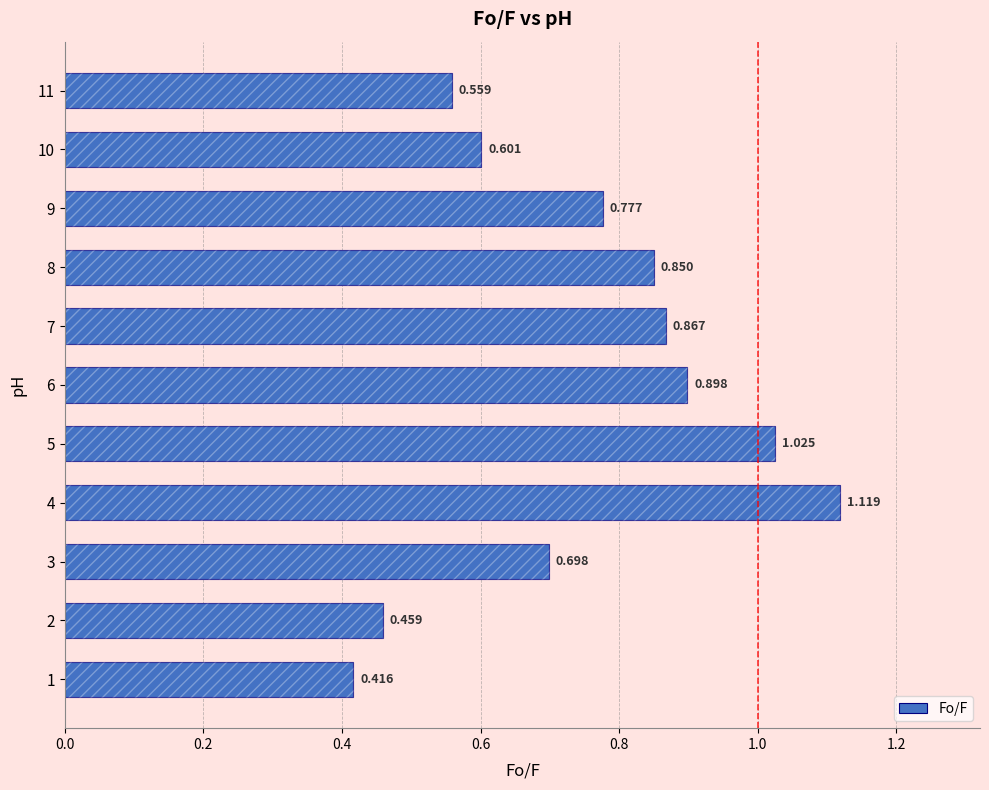

How many bars are there in total?

11